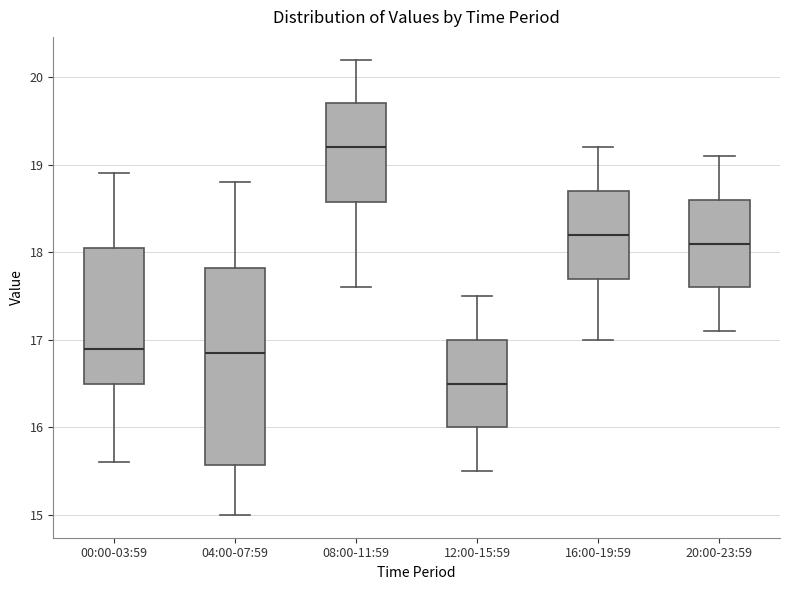

Reading left to right, transcribe this box plot: for each box, give where its median line is, the range the box spans, and where its two whiskers end, as read against the y-axis. The values are not printed on the chart, so give them approximately, as read against the axis.

00:00-03:59: median 16.9, box 16.5 to 18.1, whiskers 15.6 to 18.9
04:00-07:59: median 16.9, box 15.6 to 17.8, whiskers 15.0 to 18.8
08:00-11:59: median 19.2, box 18.6 to 19.7, whiskers 17.6 to 20.2
12:00-15:59: median 16.5, box 16.0 to 17.0, whiskers 15.5 to 17.5
16:00-19:59: median 18.2, box 17.7 to 18.7, whiskers 17.0 to 19.2
20:00-23:59: median 18.1, box 17.6 to 18.6, whiskers 17.1 to 19.1